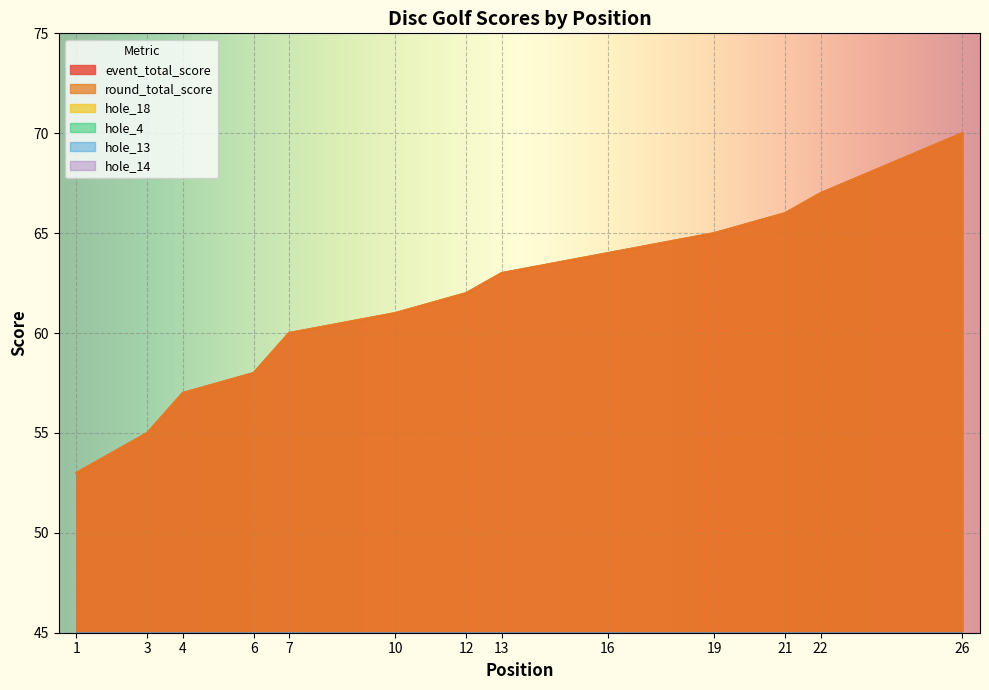

What is the sum of the hole_18 values at 7 and 19?

8